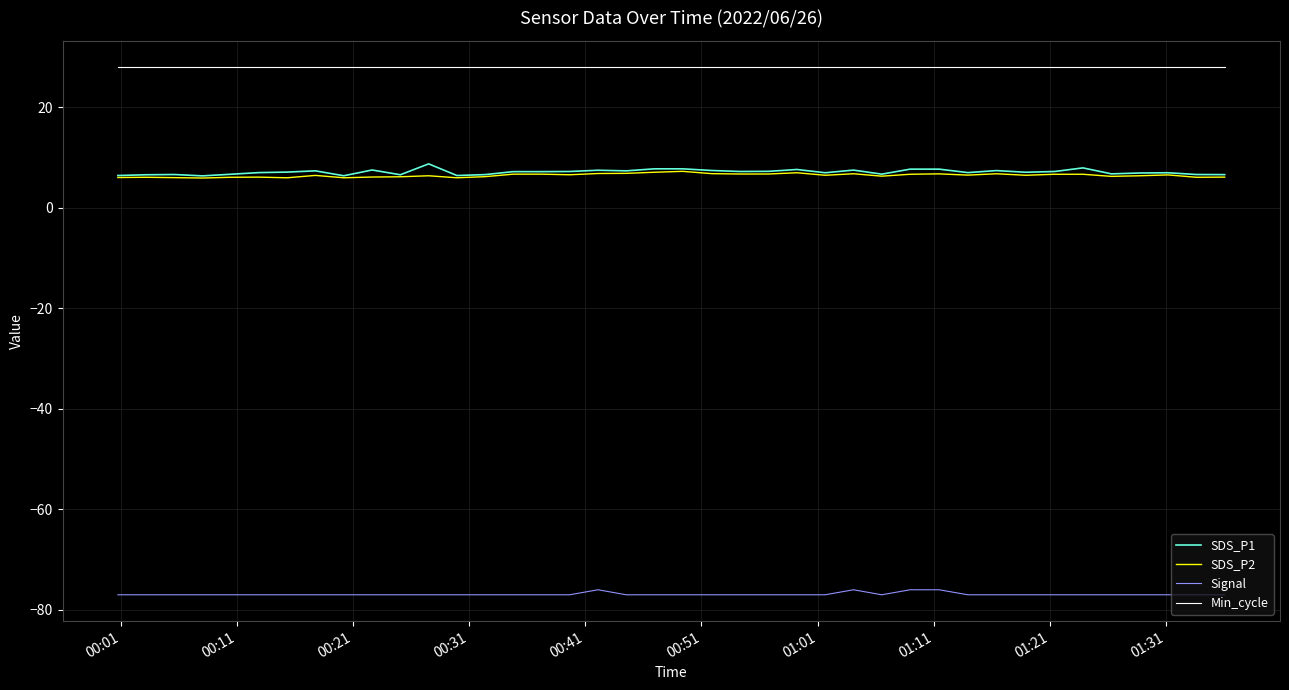

How many distinct data groups are displayed?

4